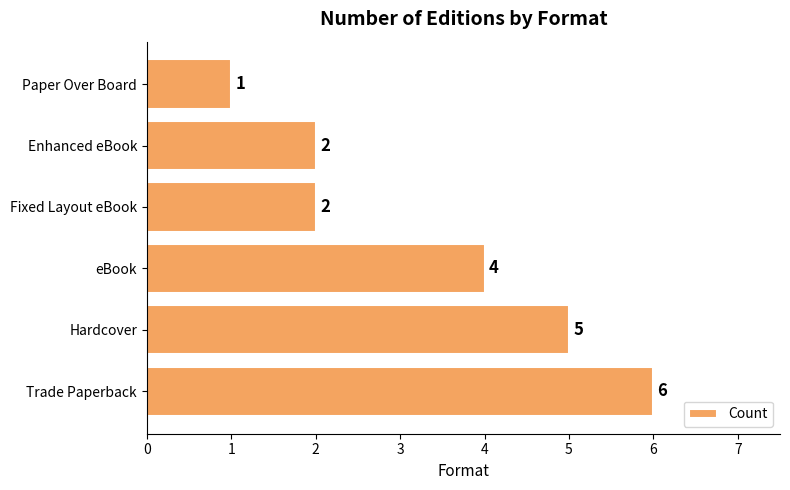

Approximately how many times larger is the value at Fixed Layout eBook compared to Paper Over Board?

2.0